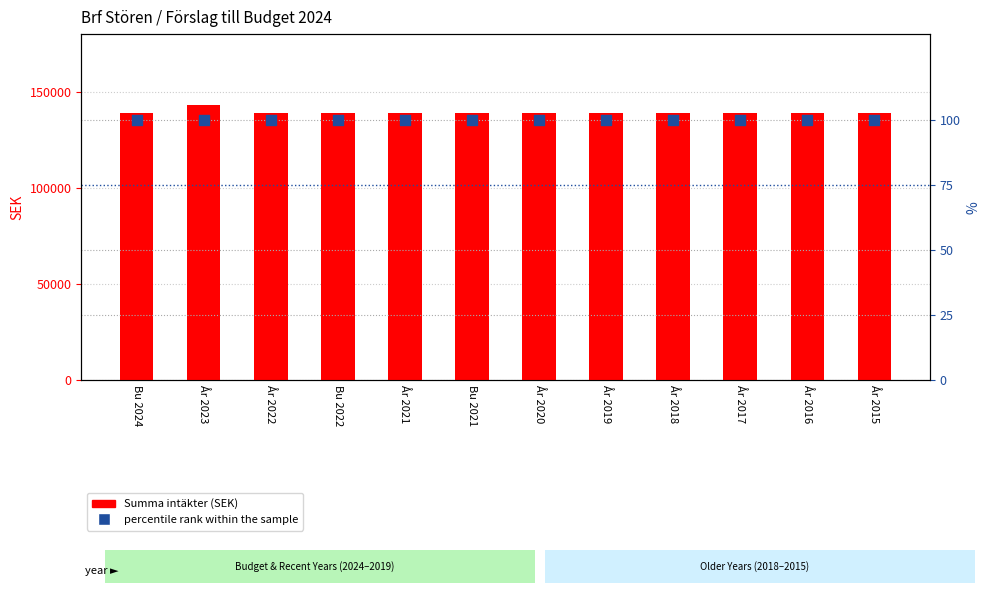

Which series contains the lowest Y value?

percentile rank within the sample